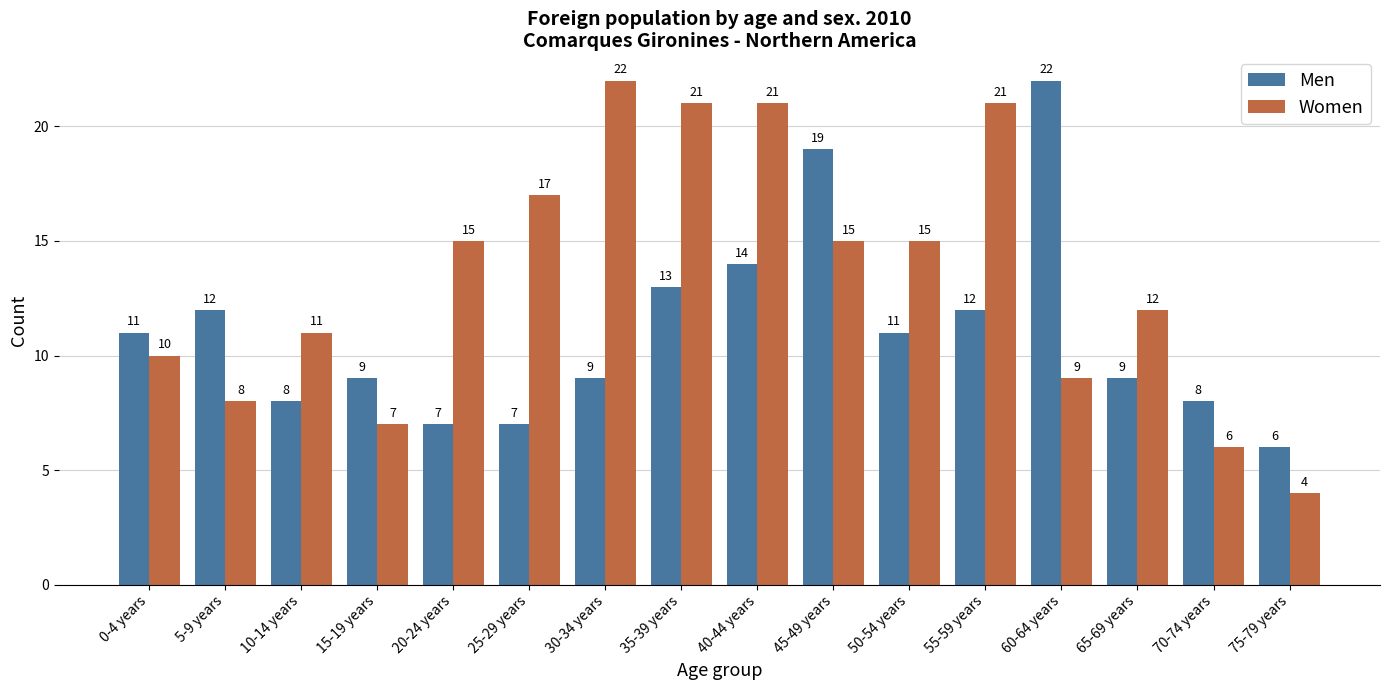

Where is Men nearest to the value 14?

40-44 years